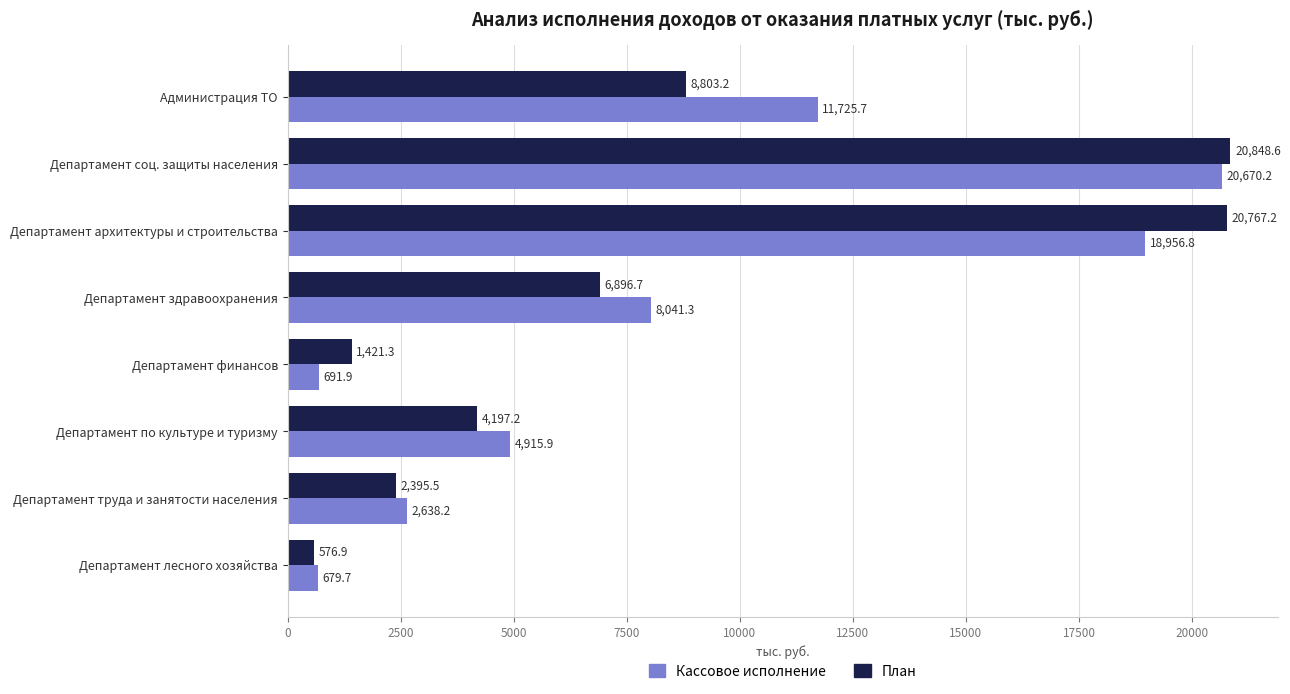

What is the maximum value for План?

20848.6